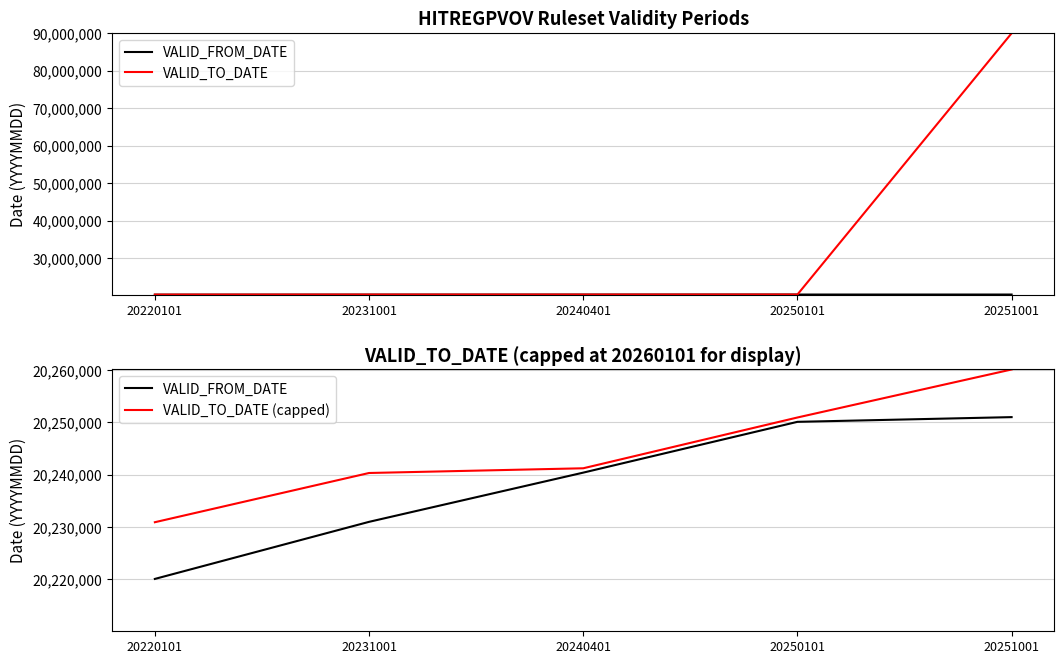

True or false: VALID_FROM_DATE and VALID_TO_DATE (capped) cross at least once.

False